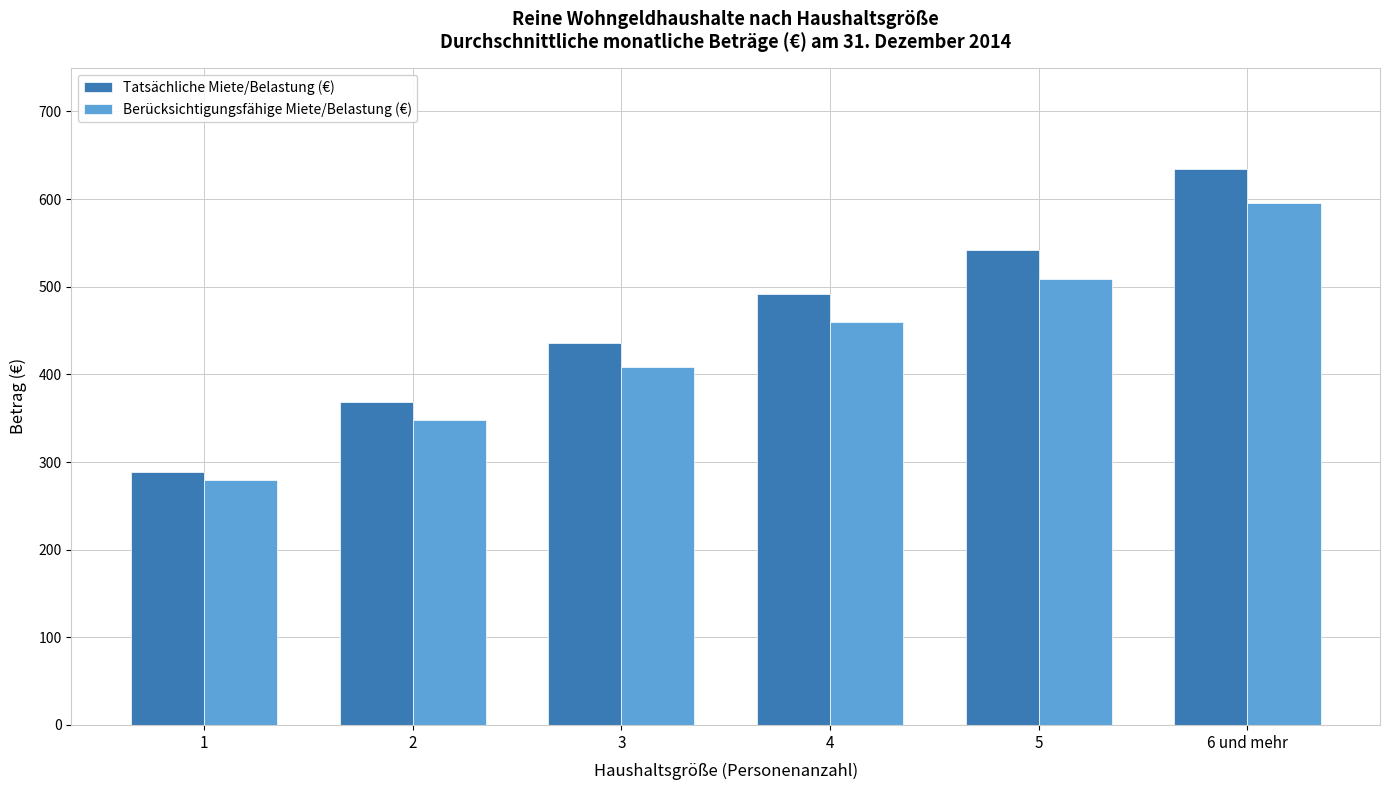

Which series has the largest total across all categories?

Tatsächliche Miete/Belastung (€)